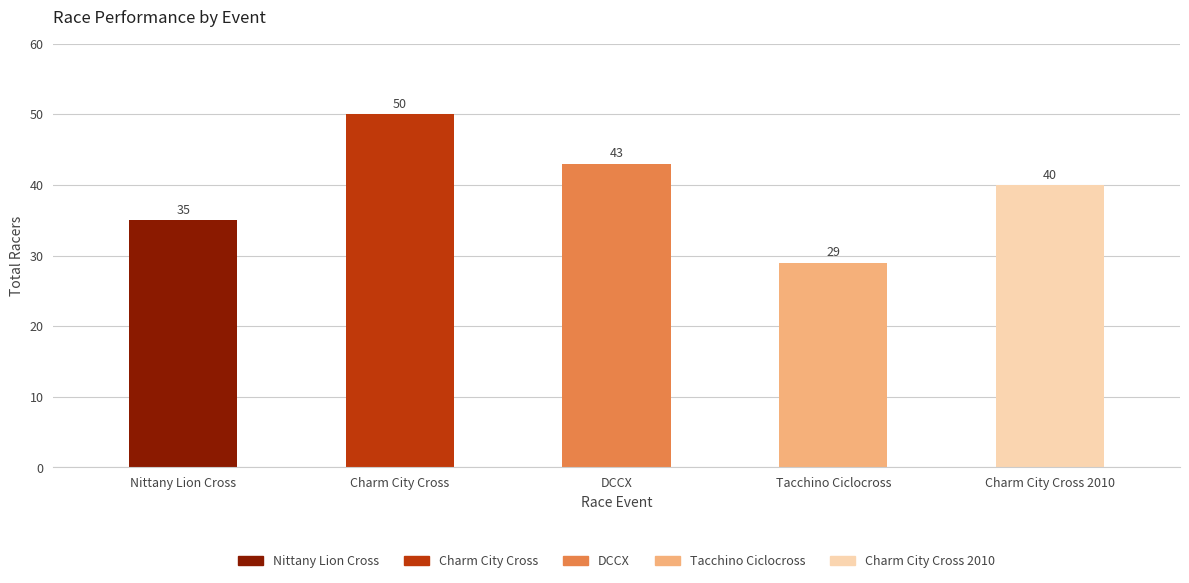

What value does the data have at Charm City Cross, to the nearest 10?

50